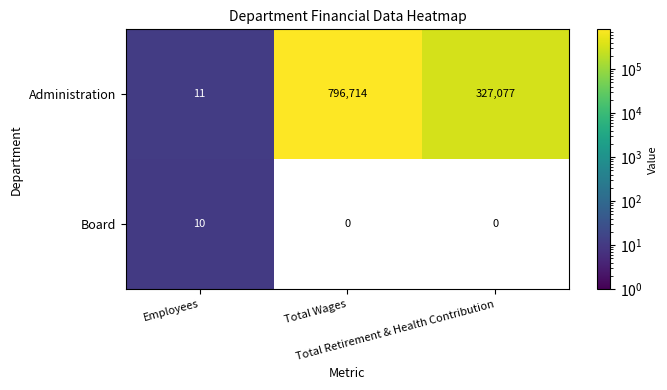

At which category is the sum across all series the highest?

Employees